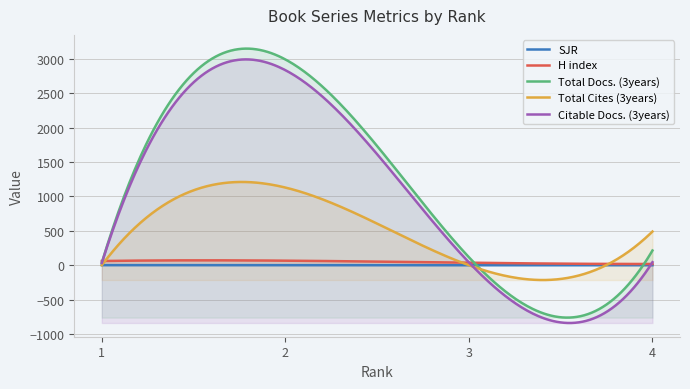

What is the spread (max minus min) of values at 2?

2993.8